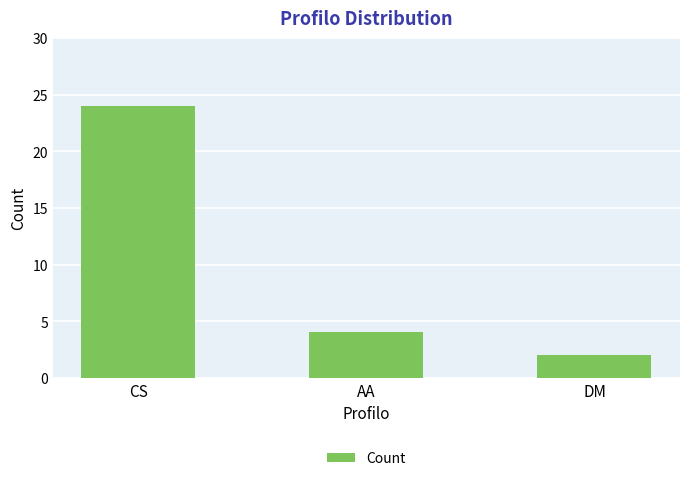

Where does the data first go above 4?

CS